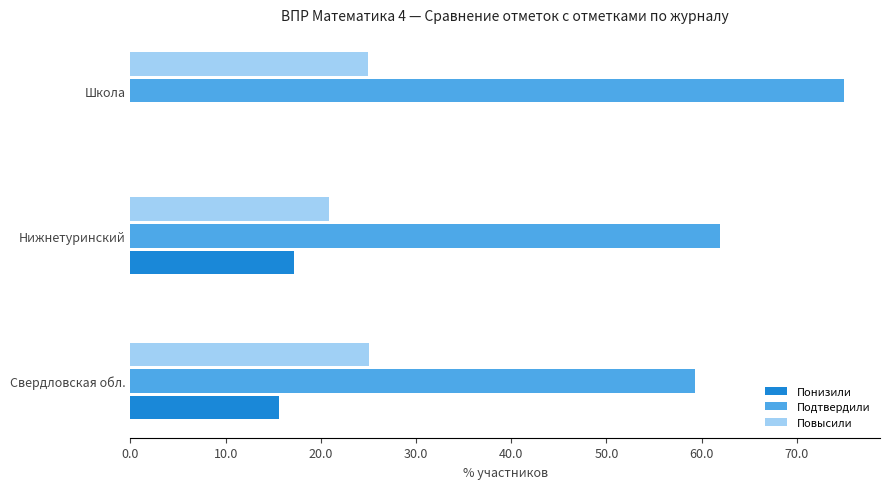

What is the sum of the Понизили values at Нижнетуринский and Свердловская обл.?

32.8